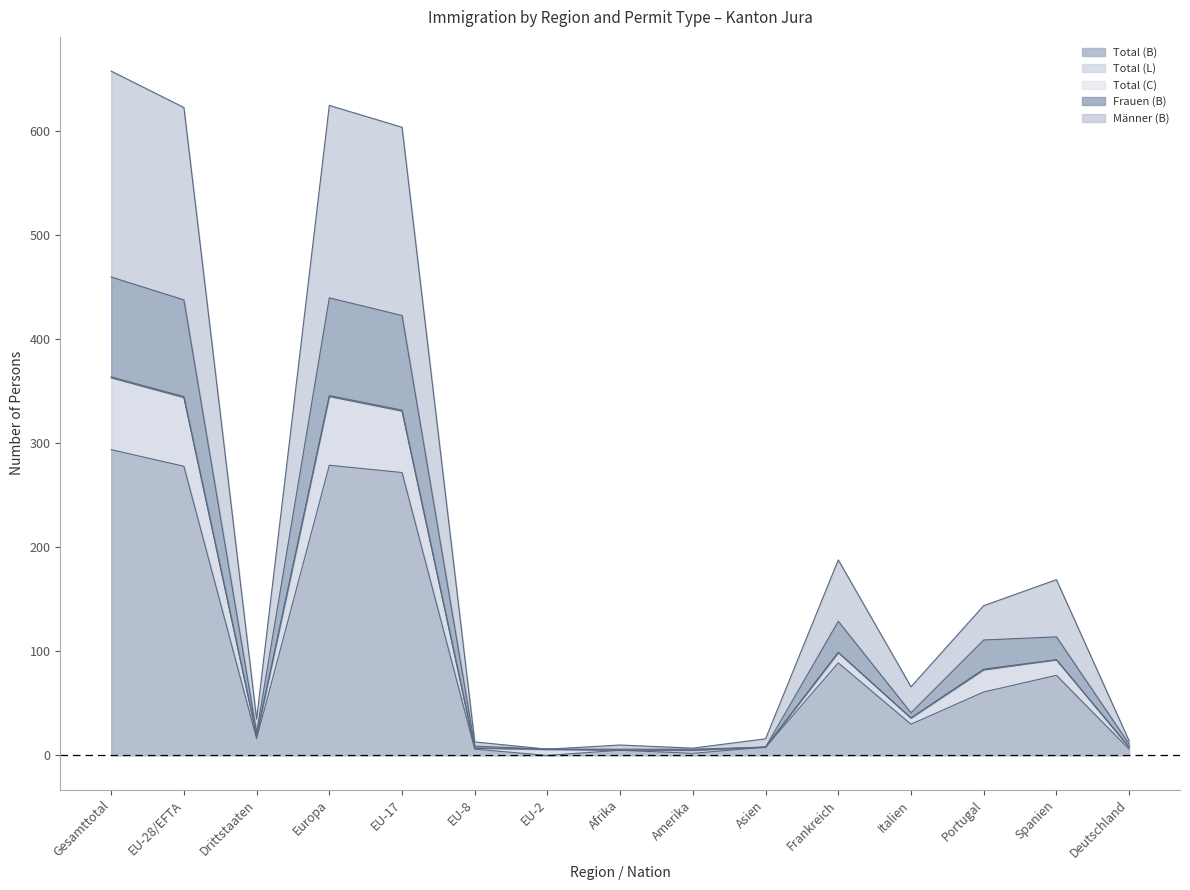

True or false: Total (B) has a value of 1 at Amerika.

False